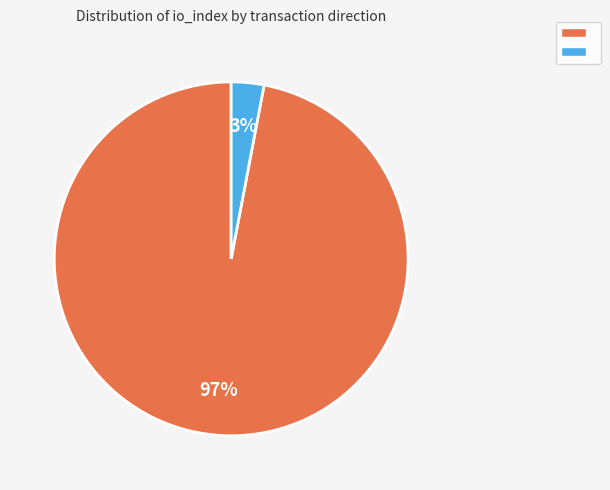

To the nearest percent, what is the difference between the largest and smallest slice percentages?

94%